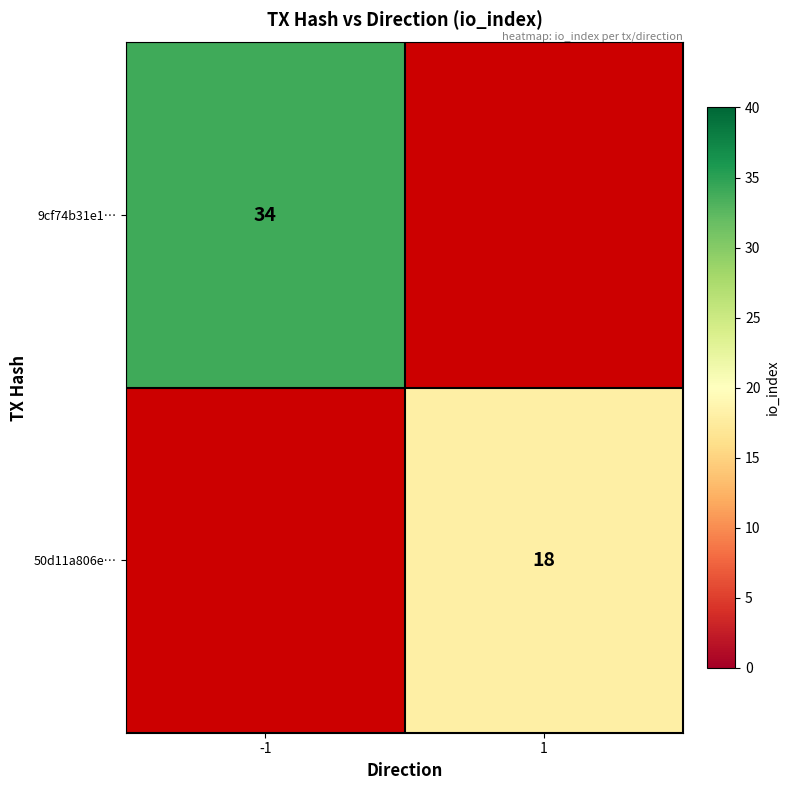

True or false: 9cf74b31e1… has a value of 13 at -1.

False